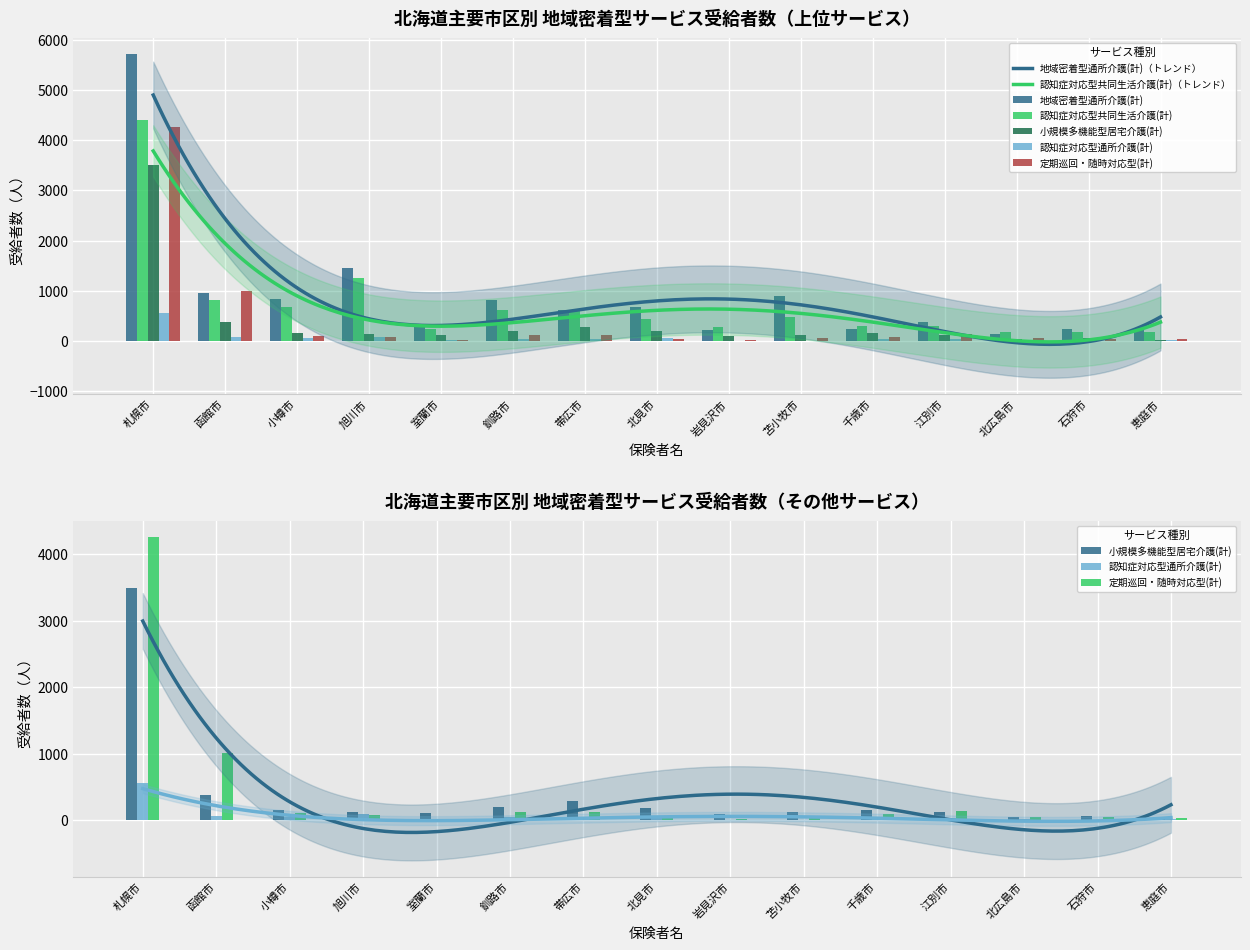

What is the total value across all series at 旭川市?

2992